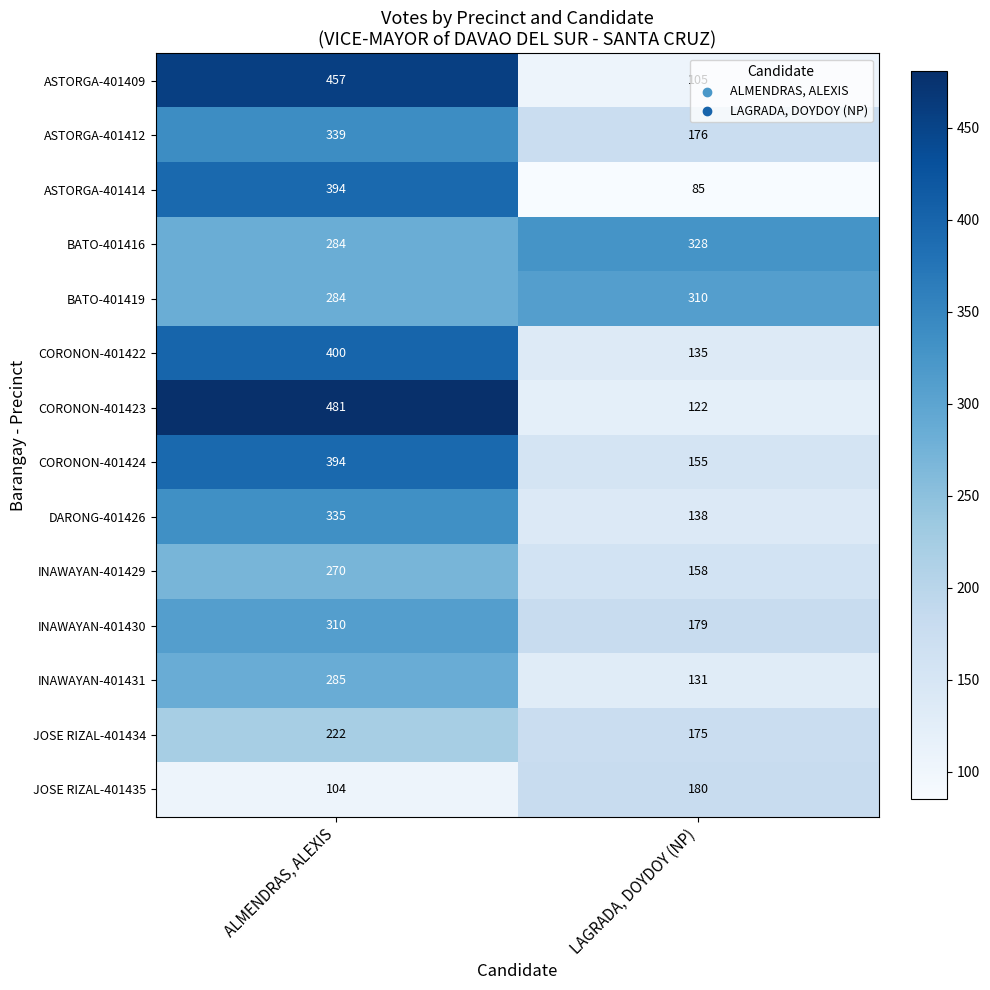

What is the maximum value shown in the chart?

481